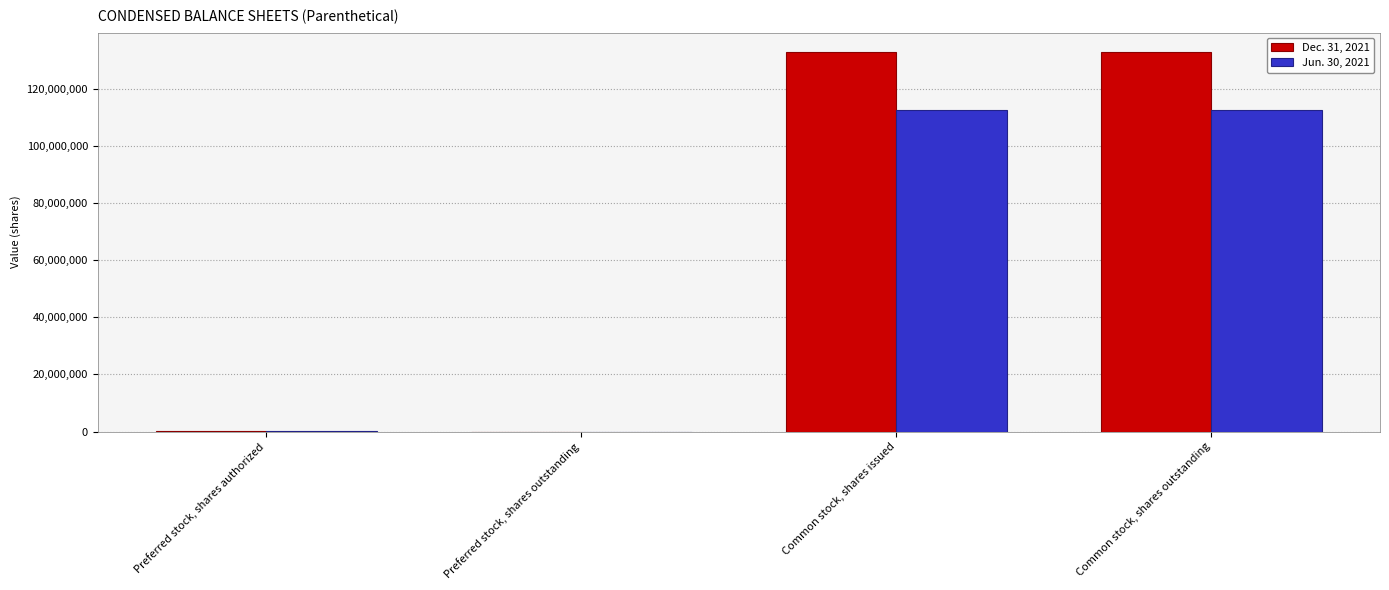

What is the total value across all series at Common stock, shares issued?

245520000